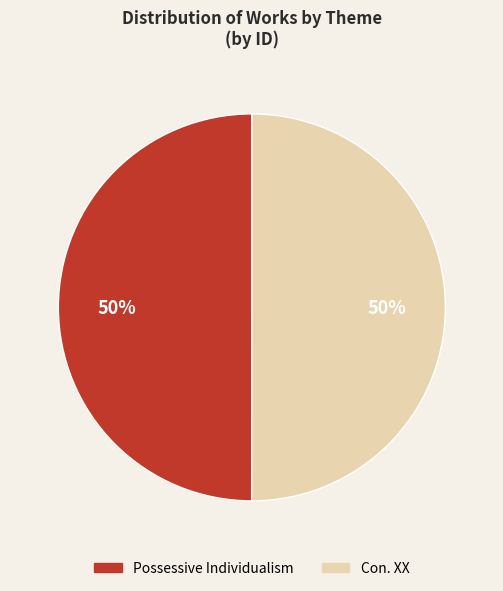

What percentage is the Con. XX slice, to the nearest percent?

50%